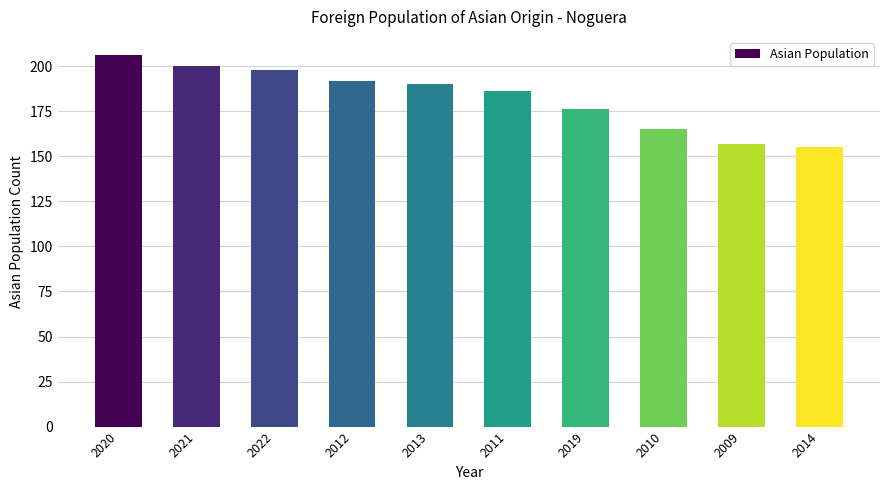

Which has a higher value, 2011 or 2020?

2020